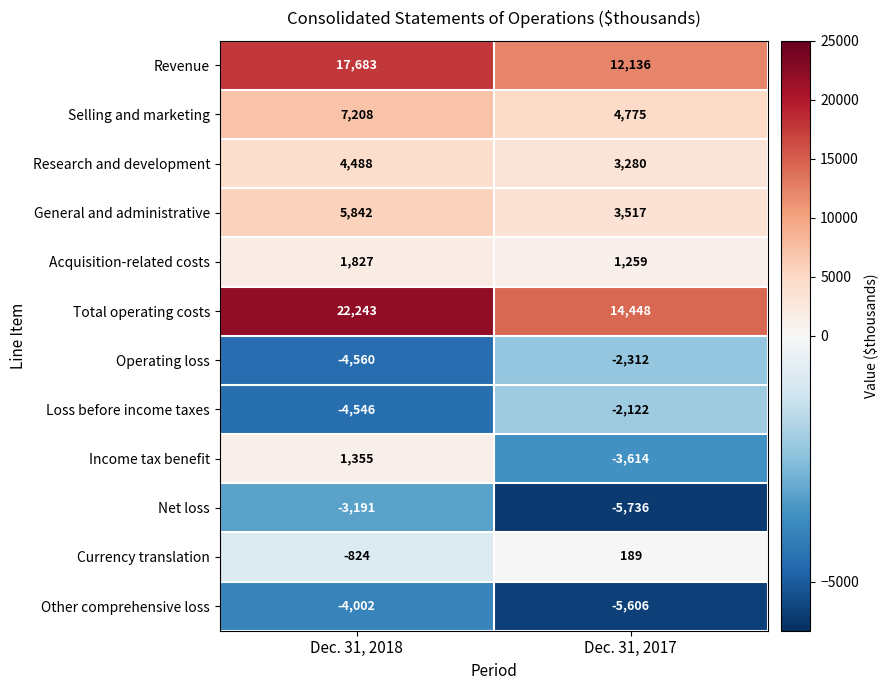

Where is Loss before income taxes nearest to the value -3334?

Dec. 31, 2018